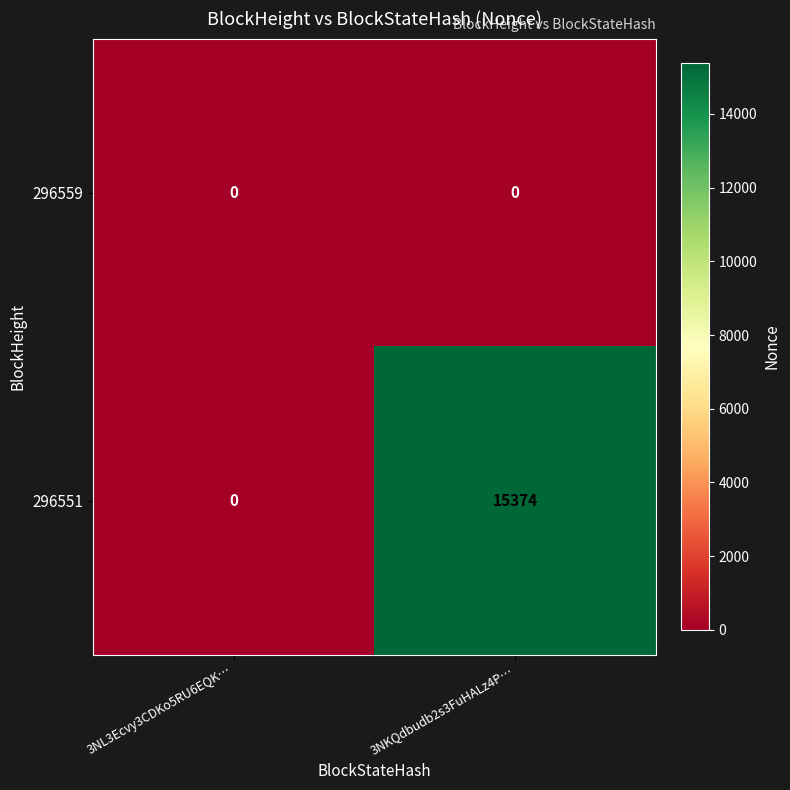

What is the greatest value displayed?

15374